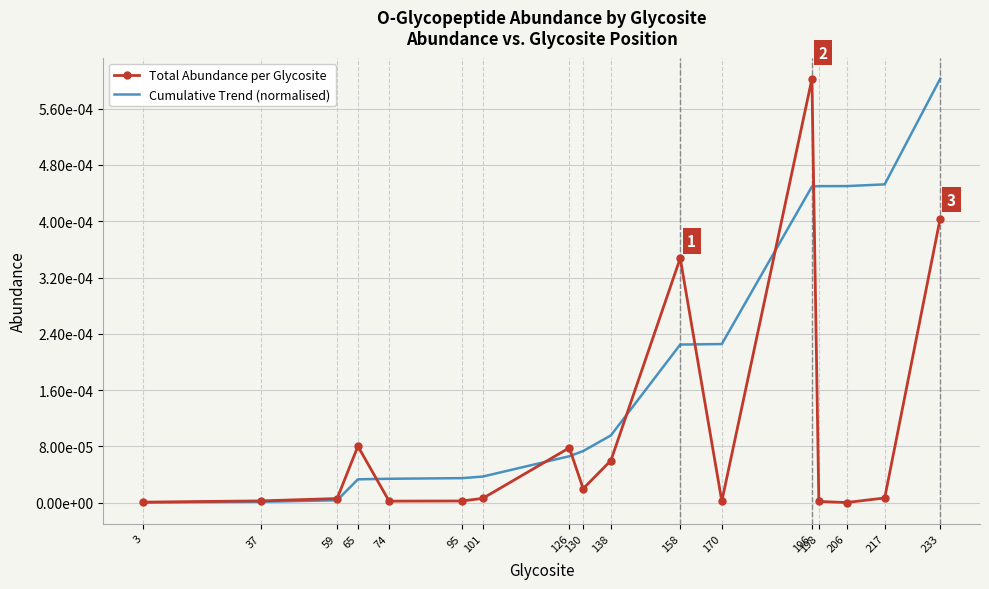

Rank the series by their average value, from lowest to highest.

Total Abundance per Glycosite, Cumulative Trend (normalised)